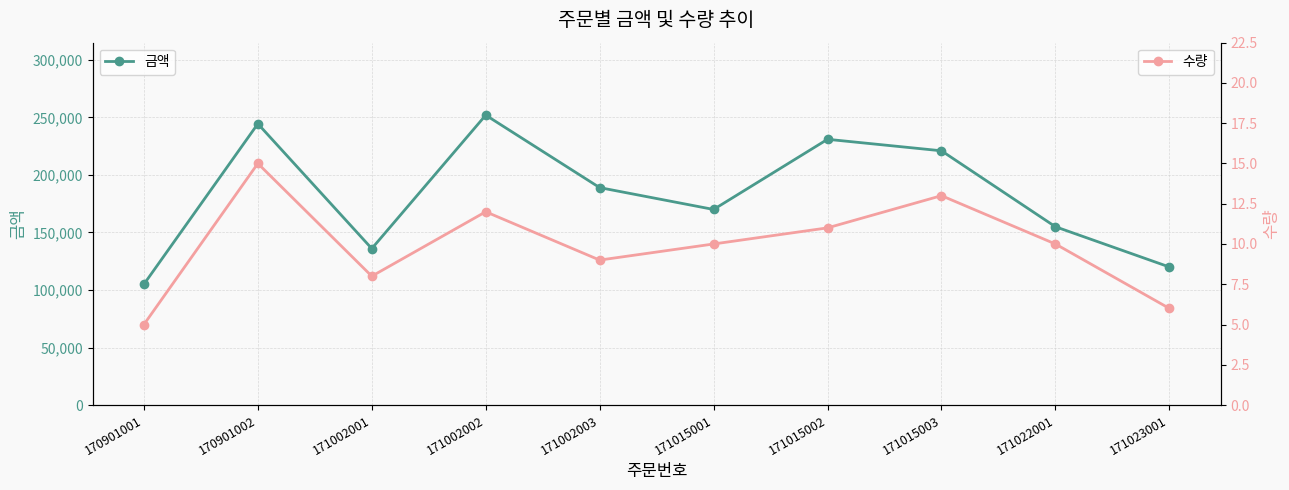

Rank the series by their maximum value, from highest to lowest.

금액, 수량